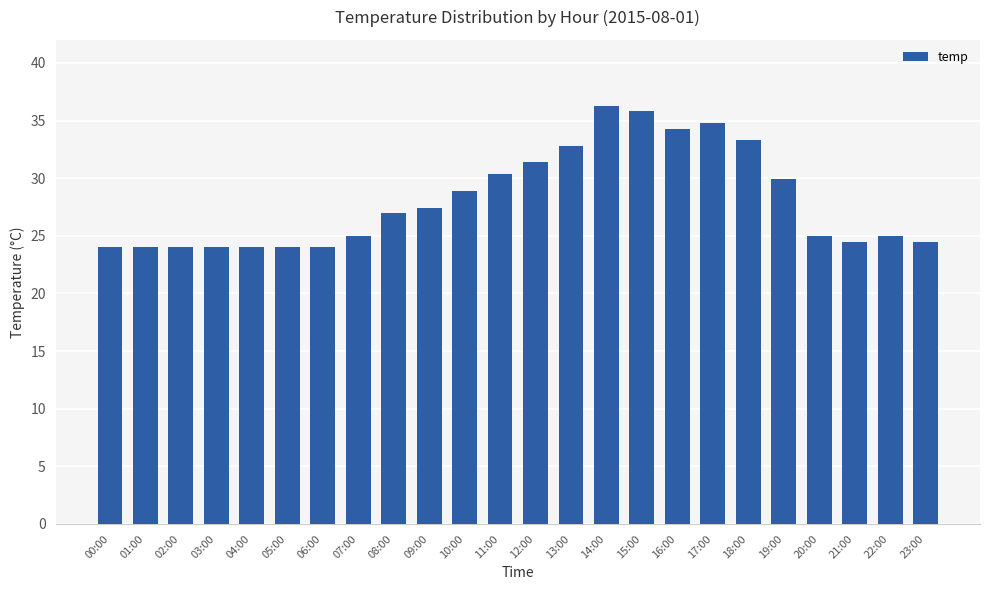

Which has a higher value, 05:00 or 17:00?

17:00